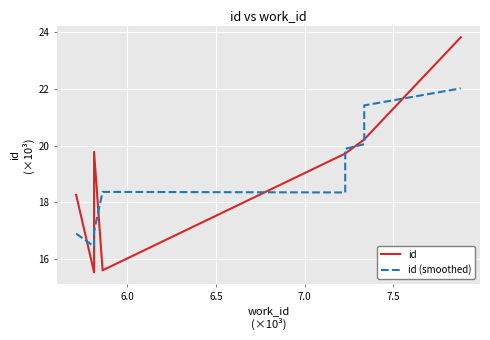

List the series in order of their peak value, lowest first.

id (smoothed), id